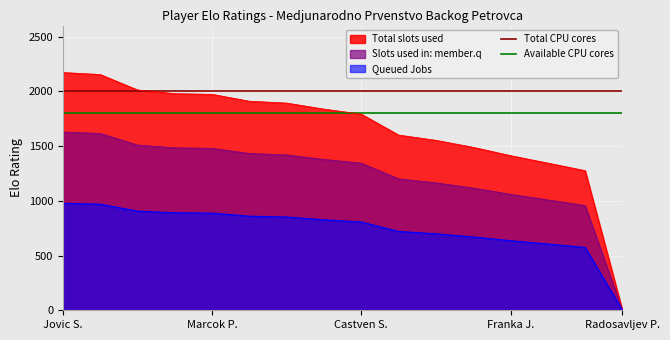

The Total slots used series shows 2171.0 at Jovic S.. True or false?

True